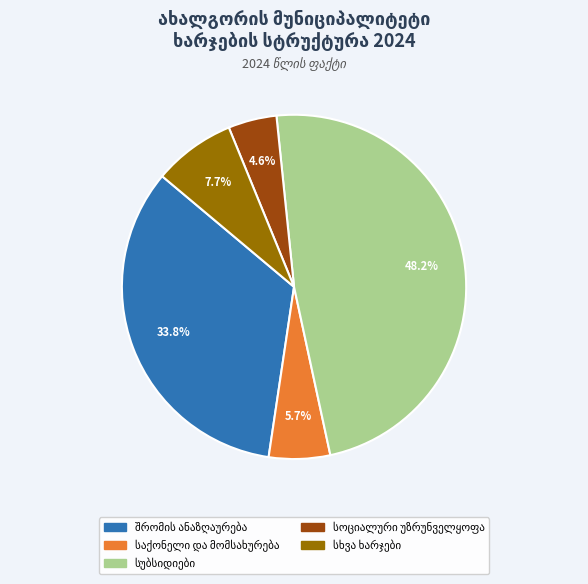

Is there any slice that represents more than half of the pie?

No